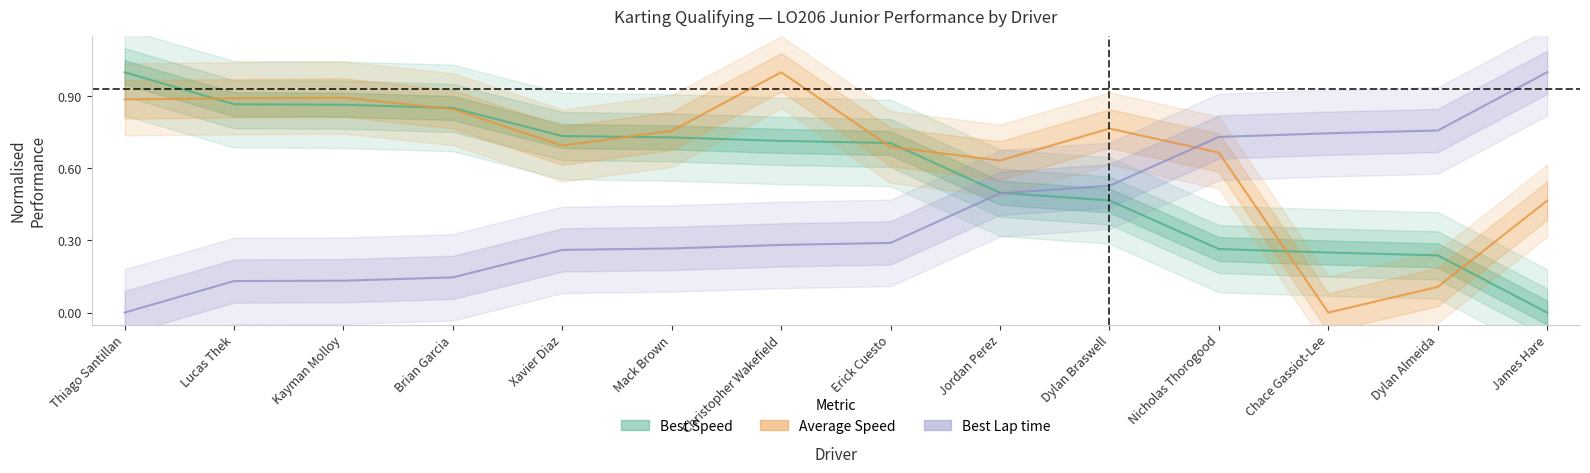

In Average Speed, how many points are lower than both neighbors (excluding endpoints)?

3